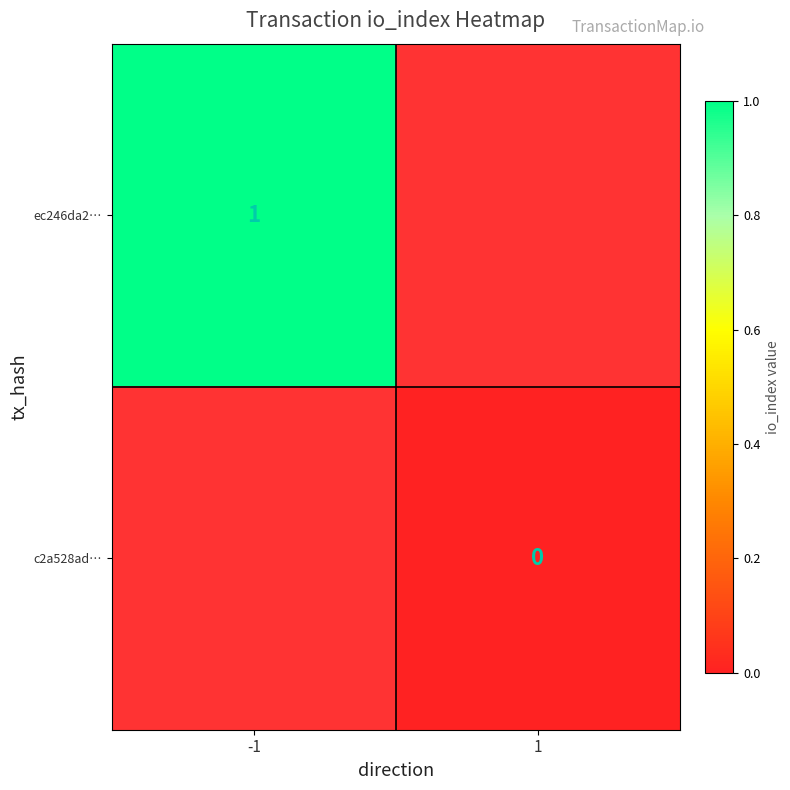

At how many categories does at least one series exceed 0?

1